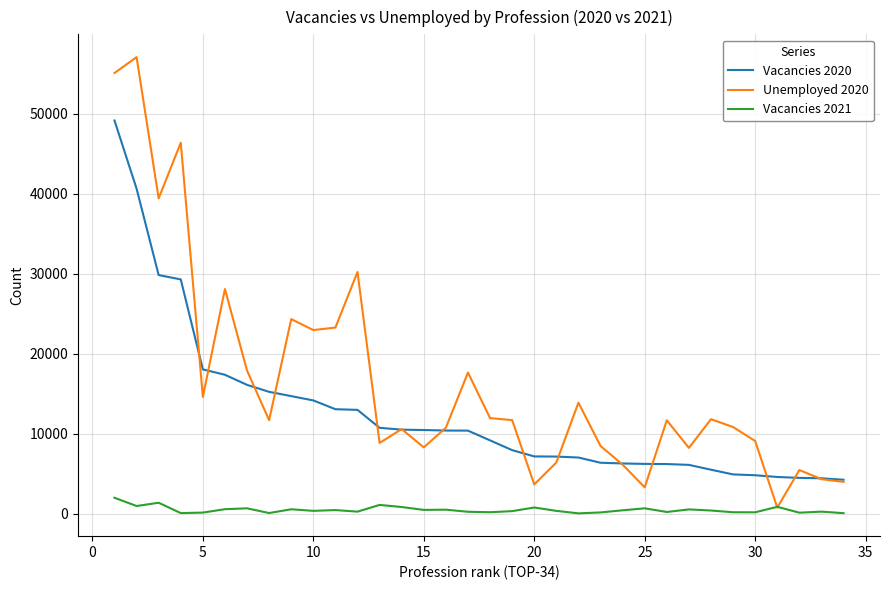

True or false: Vacancies 2021 and Vacancies 2020 intersect in this chart.

False